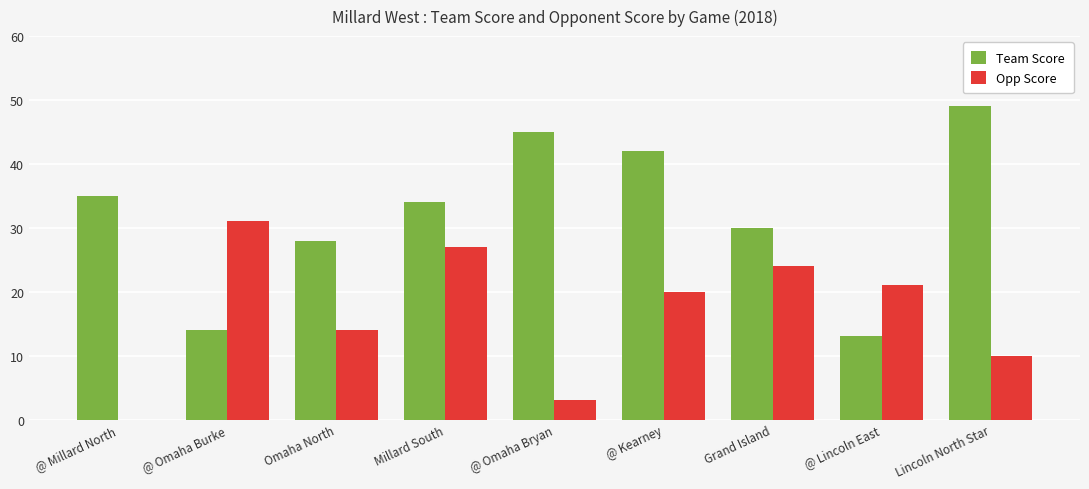

At which category is the sum across all series the highest?

@ Kearney